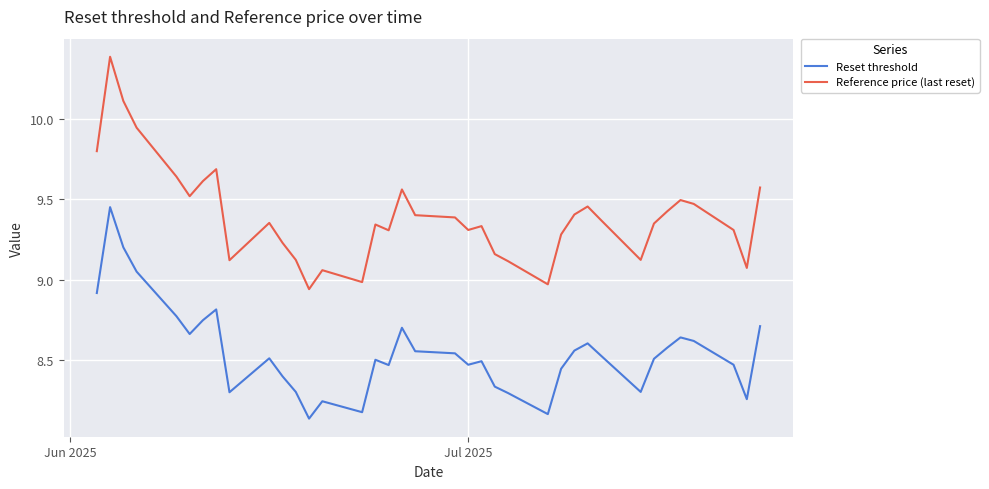

How many lines are shown in the chart?

2